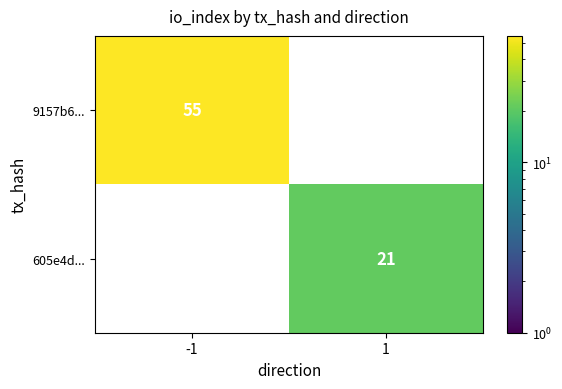

At how many categories does at least one series exceed 40?

1